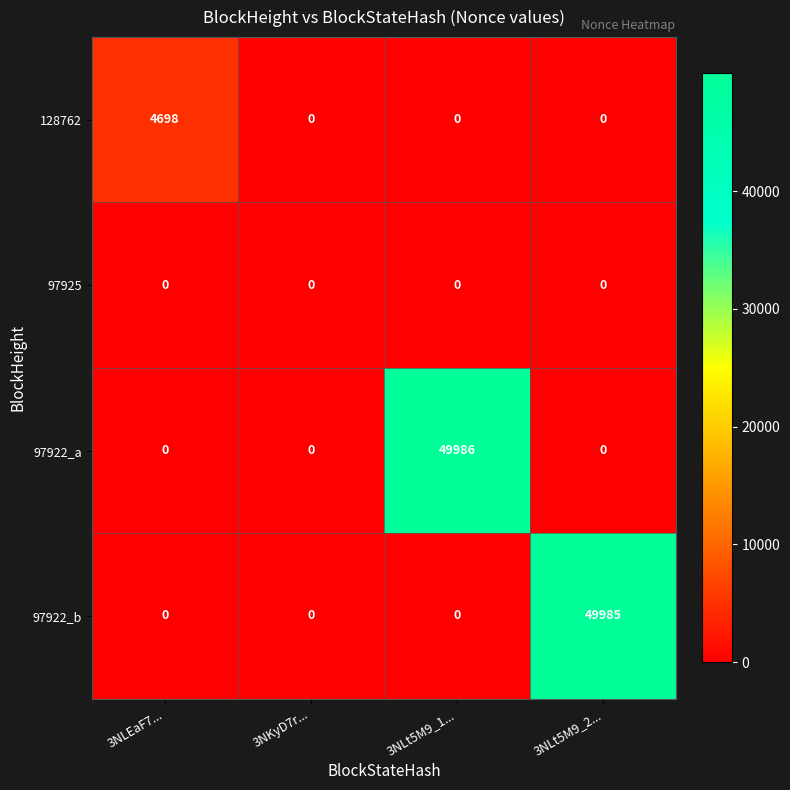

Which series has the largest total across all categories?

97922_a